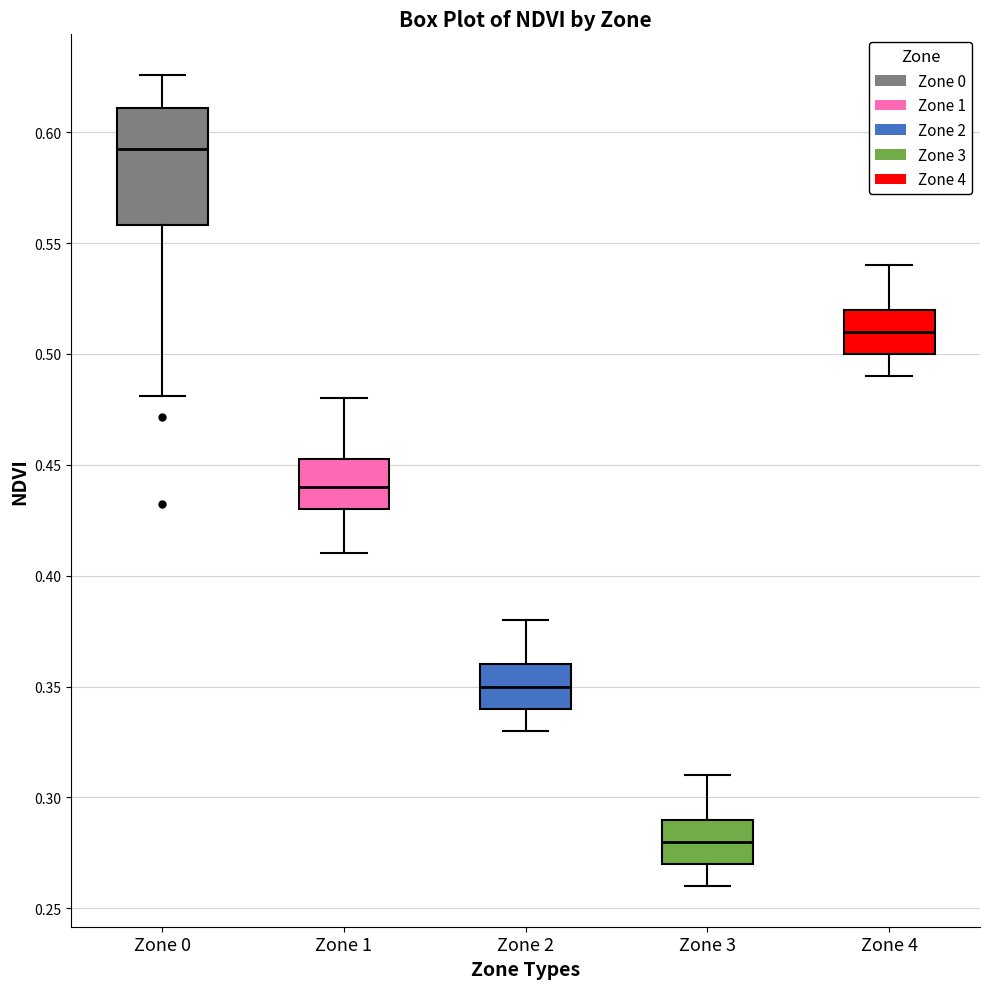

Reading left to right, transcribe this box plot: for each box, give where its median line is, the range the box spans, and where its two whiskers end, as read against the y-axis. The values are not printed on the chart, so give them approximately, as read against the axis.

Zone 0: median 0.590, box 0.560 to 0.610, whiskers 0.480 to 0.625
Zone 1: median 0.440, box 0.430 to 0.455, whiskers 0.410 to 0.480
Zone 2: median 0.350, box 0.340 to 0.360, whiskers 0.330 to 0.380
Zone 3: median 0.280, box 0.270 to 0.290, whiskers 0.260 to 0.310
Zone 4: median 0.510, box 0.500 to 0.520, whiskers 0.490 to 0.540